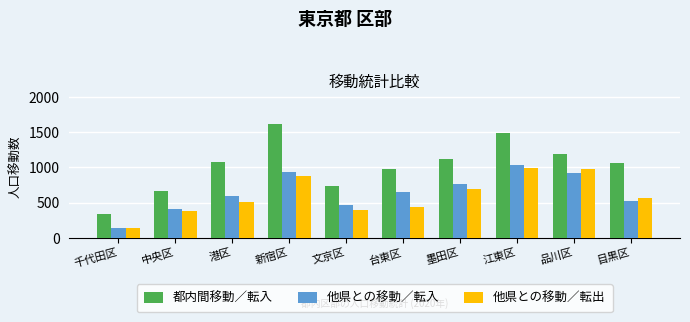

At 墨田区, list the series in order from largest to smallest.

都内間移動／転入, 他県との移動／転入, 他県との移動／転出